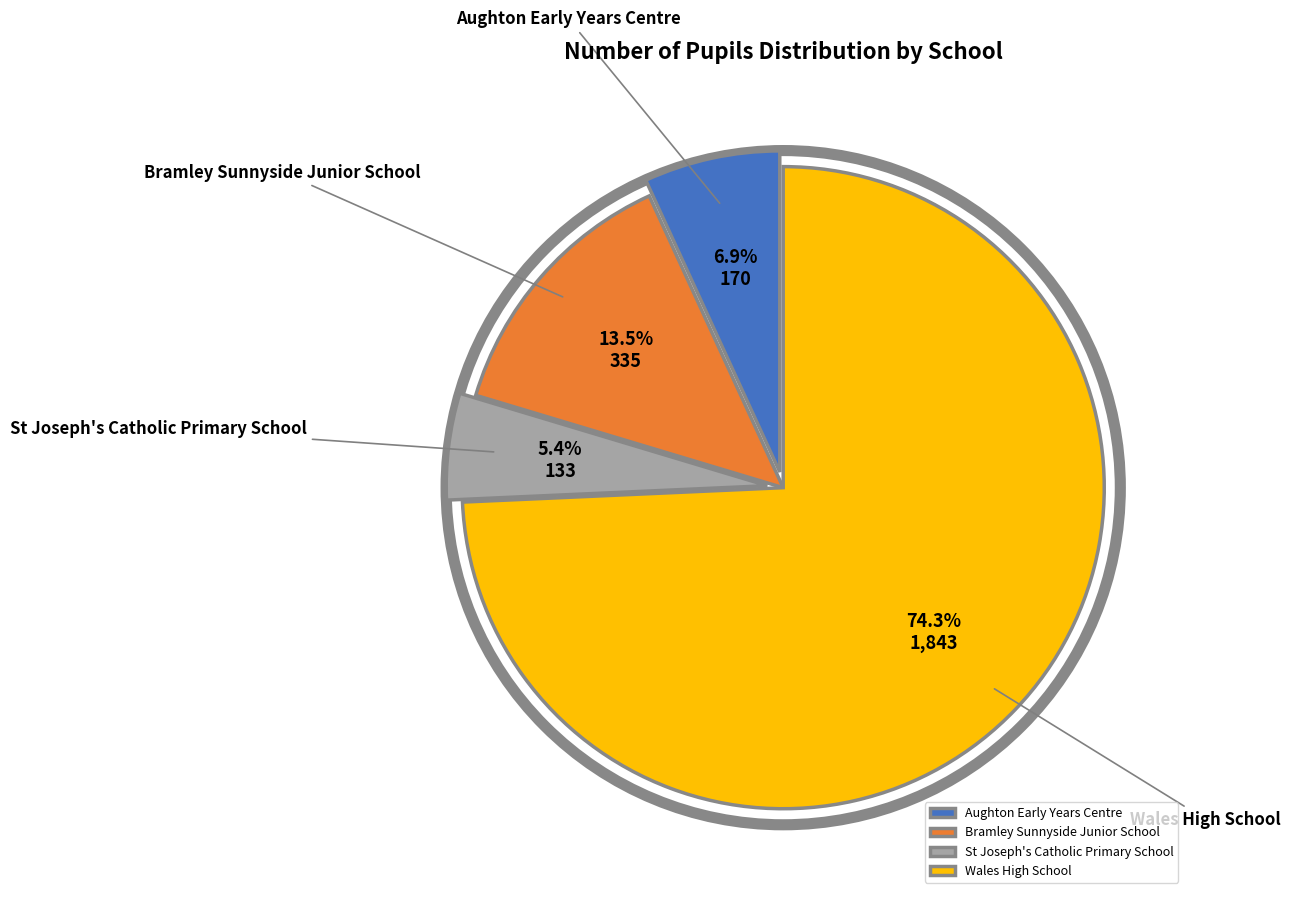

What is the ratio of the value at Bramley Sunnyside Junior School to the value at Aughton Early Years Centre?

2.0